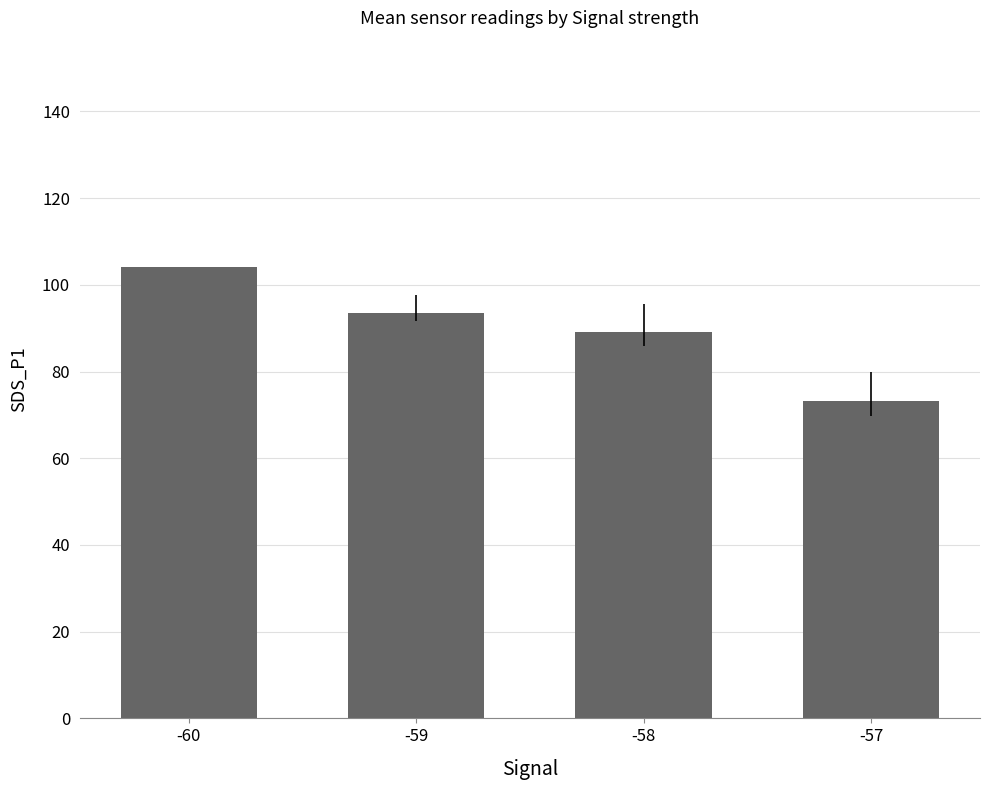

Count the number of categories in the chart.

4